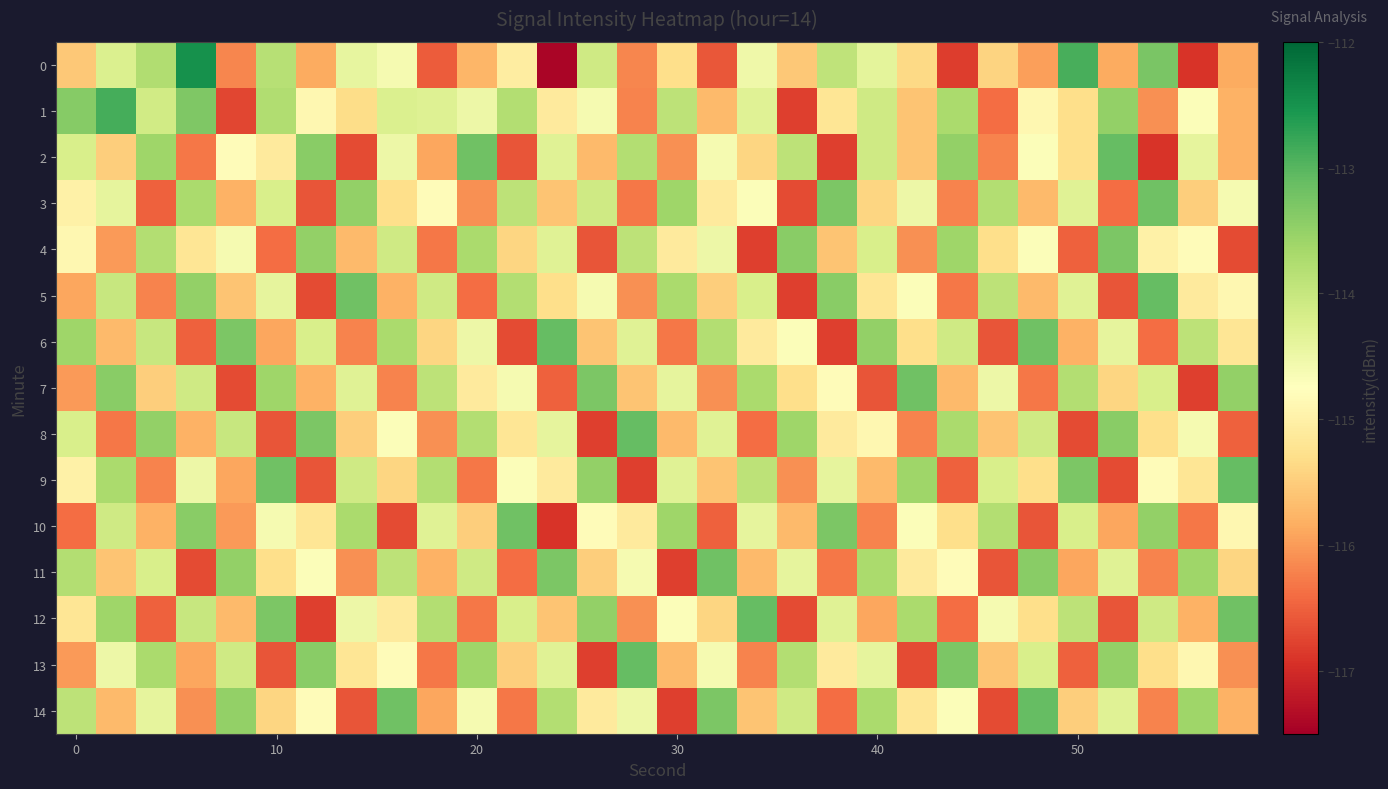

Reading left to right, what are all the values shown in this chart?

0: -115.5	-114.2	-113.8	-112.5	-116.2	-113.8	-115.9	-114.4	-114.6	-116.6	-115.7	-115.1	-117.4	-114.1	-116.2	-115.3	-116.6	-114.5	-115.6	-113.9	-114.4	-115.4	-116.8	-115.4	-116.0	-112.9	-115.9	-113.3	-116.9	-115.9
1: -113.4	-112.9	-114.1	-113.3	-116.7	-113.8	-114.9	-115.3	-114.2	-114.3	-114.5	-113.8	-115.1	-114.6	-116.2	-113.9	-115.7	-114.3	-116.8	-115.2	-114.1	-115.6	-113.7	-116.4	-114.9	-115.3	-113.5	-116.1	-114.7	-115.8
2: -114.2	-115.5	-113.6	-116.3	-114.8	-115.1	-113.4	-116.7	-114.5	-115.9	-113.2	-116.6	-114.3	-115.7	-113.8	-116.1	-114.6	-115.4	-113.9	-116.8	-114.1	-115.6	-113.5	-116.2	-114.7	-115.3	-113.1	-116.9	-114.4	-115.8
3: -115.0	-114.4	-116.5	-113.7	-115.8	-114.2	-116.6	-113.5	-115.3	-114.8	-116.1	-113.9	-115.6	-114.1	-116.3	-113.6	-115.1	-114.7	-116.7	-113.3	-115.4	-114.5	-116.2	-113.8	-115.7	-114.3	-116.4	-113.2	-115.5	-114.6
4: -114.9	-116.0	-113.8	-115.2	-114.6	-116.4	-113.5	-115.7	-114.1	-116.3	-113.7	-115.4	-114.3	-116.6	-113.9	-115.1	-114.5	-116.8	-113.4	-115.6	-114.2	-116.1	-113.6	-115.3	-114.7	-116.5	-113.3	-115.0	-114.8	-116.7
5: -115.9	-114.0	-116.2	-113.5	-115.6	-114.4	-116.7	-113.2	-115.8	-114.1	-116.4	-113.8	-115.3	-114.6	-116.1	-113.7	-115.5	-114.2	-116.8	-113.4	-115.2	-114.7	-116.3	-113.9	-115.7	-114.3	-116.6	-113.1	-115.1	-114.9
6: -113.6	-115.7	-114.0	-116.5	-113.3	-115.9	-114.2	-116.2	-113.7	-115.4	-114.5	-116.7	-113.1	-115.6	-114.3	-116.3	-113.8	-115.1	-114.7	-116.8	-113.5	-115.3	-114.1	-116.6	-113.2	-115.8	-114.4	-116.4	-113.9	-115.2
7: -116.0	-113.4	-115.5	-114.1	-116.7	-113.6	-115.8	-114.3	-116.2	-113.9	-115.1	-114.6	-116.5	-113.3	-115.6	-114.4	-116.1	-113.7	-115.3	-114.8	-116.6	-113.2	-115.7	-114.5	-116.3	-113.8	-115.4	-114.2	-116.8	-113.5
8: -114.2	-116.3	-113.5	-115.8	-114.0	-116.6	-113.3	-115.5	-114.7	-116.1	-113.8	-115.2	-114.4	-116.8	-113.1	-115.7	-114.3	-116.4	-113.6	-115.1	-114.9	-116.2	-113.7	-115.6	-114.1	-116.7	-113.4	-115.3	-114.6	-116.5
9: -115.0	-113.7	-116.2	-114.5	-115.9	-113.2	-116.6	-114.1	-115.4	-113.8	-116.3	-114.7	-115.1	-113.5	-116.8	-114.3	-115.6	-113.9	-116.1	-114.4	-115.7	-113.6	-116.5	-114.2	-115.3	-113.3	-116.7	-114.8	-115.2	-113.1
10: -116.4	-114.1	-115.8	-113.4	-116.0	-114.6	-115.2	-113.7	-116.7	-114.3	-115.5	-113.2	-116.9	-114.8	-115.1	-113.6	-116.5	-114.4	-115.7	-113.3	-116.2	-114.7	-115.3	-113.8	-116.6	-114.2	-115.9	-113.5	-116.3	-114.9
11: -113.8	-115.6	-114.2	-116.7	-113.5	-115.3	-114.7	-116.1	-113.9	-115.8	-114.1	-116.4	-113.3	-115.5	-114.6	-116.8	-113.2	-115.7	-114.4	-116.3	-113.7	-115.1	-114.8	-116.6	-113.4	-115.9	-114.3	-116.2	-113.6	-115.4
12: -115.2	-113.6	-116.5	-114.0	-115.7	-113.3	-116.8	-114.5	-115.1	-113.8	-116.3	-114.2	-115.6	-113.5	-116.1	-114.7	-115.4	-113.1	-116.7	-114.3	-115.9	-113.7	-116.4	-114.6	-115.3	-113.9	-116.6	-114.1	-115.8	-113.2
13: -116.0	-114.5	-113.7	-115.9	-114.1	-116.6	-113.4	-115.2	-114.8	-116.3	-113.6	-115.5	-114.3	-116.8	-113.1	-115.7	-114.6	-116.2	-113.8	-115.1	-114.4	-116.7	-113.3	-115.6	-114.2	-116.5	-113.5	-115.3	-114.9	-116.1
14: -113.9	-115.7	-114.4	-116.1	-113.5	-115.4	-114.8	-116.6	-113.2	-115.9	-114.6	-116.3	-113.8	-115.1	-114.5	-116.8	-113.3	-115.6	-114.1	-116.4	-113.7	-115.2	-114.7	-116.7	-113.1	-115.5	-114.3	-116.2	-113.6	-115.8